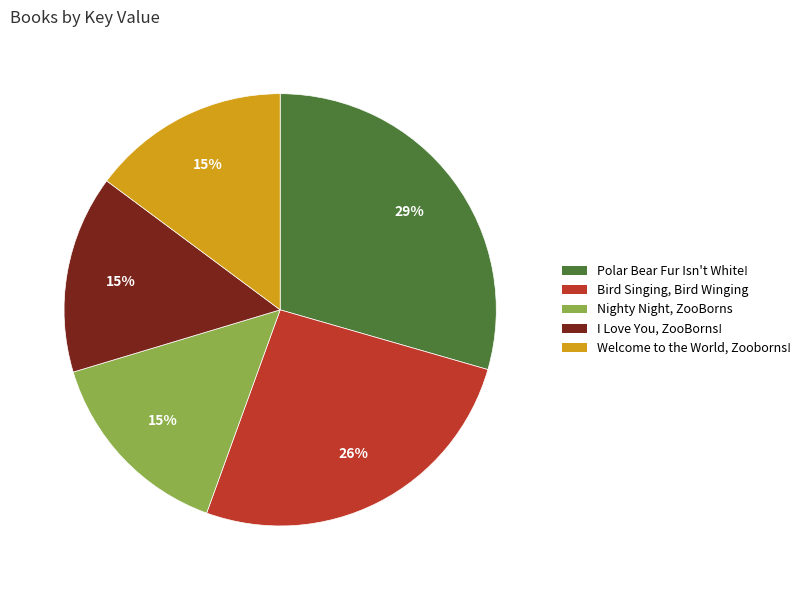

What percentage is the Bird Singing, Bird Winging slice, to the nearest percent?

26%